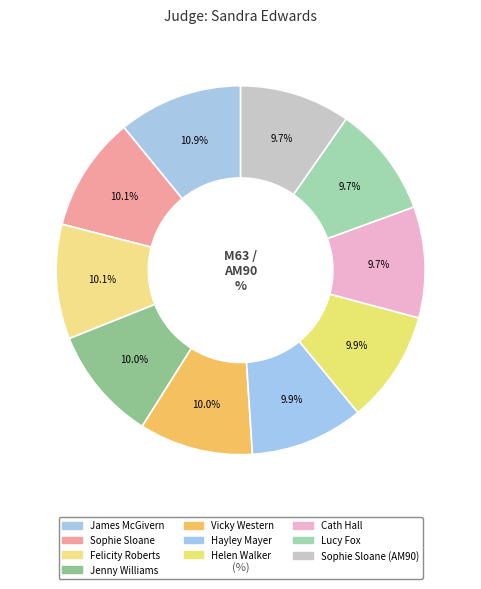

What portion of the pie excludes James McGivern?

89.1%